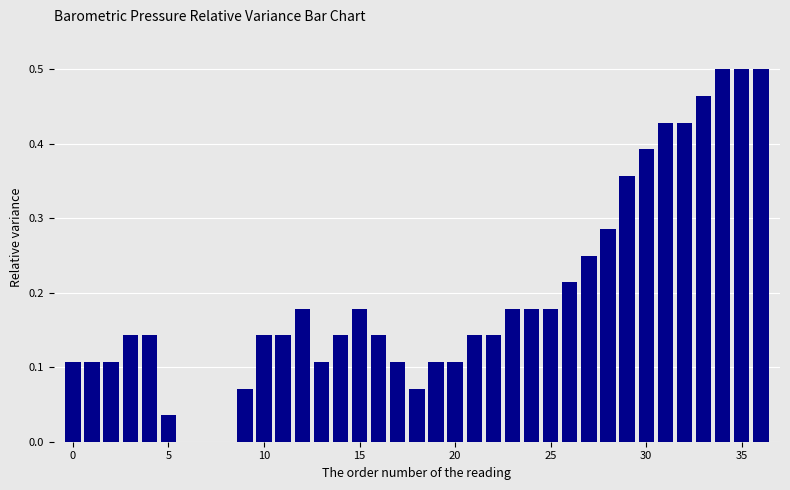

What is the sum of all values?

7.3